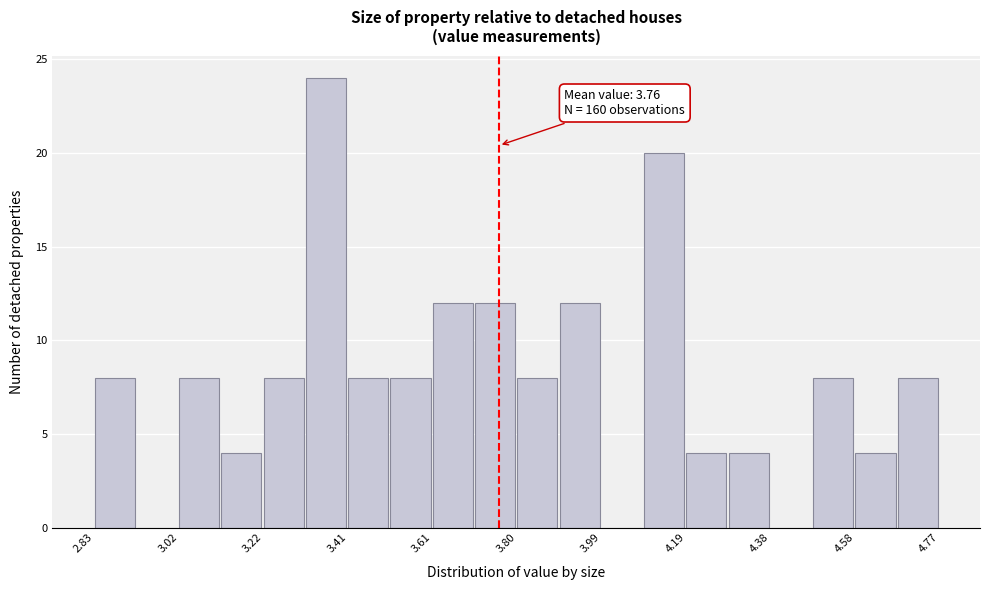

Which range on the x-axis has the tallest bar?

3.32 to 3.42